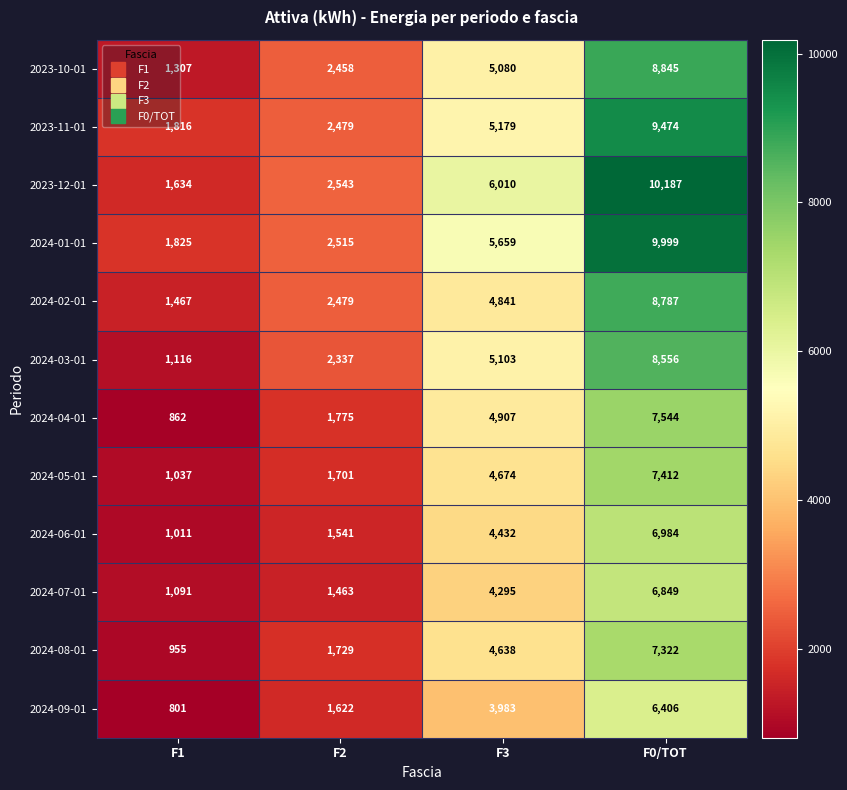

Count the number of categories in the chart.

4